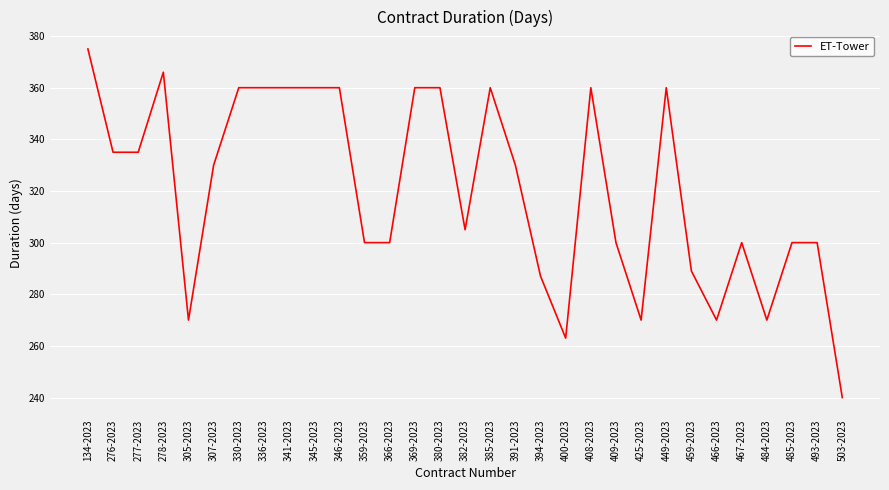

Where is the data nearest to the value 307?

382-2023